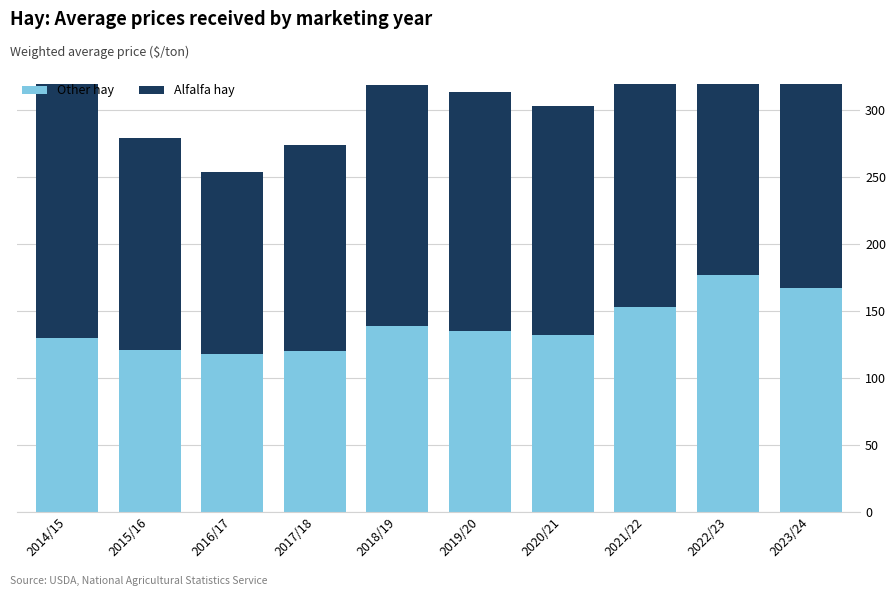

What position from the left is 2023/24?

10